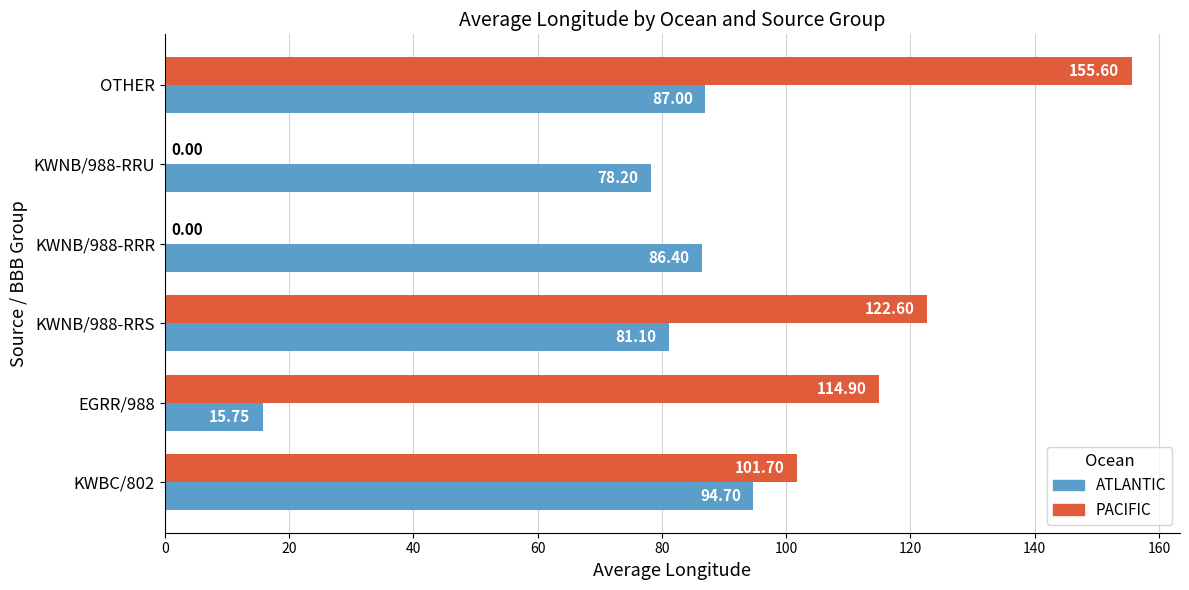

What is the sum of the ATLANTIC values at KWBC/802 and KWNB/988-RRU?

172.9